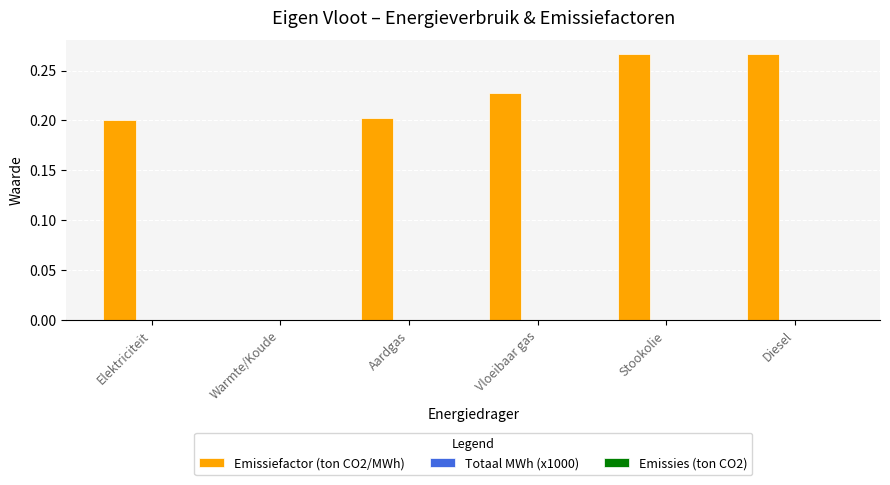

The chart shows a value of 0.1 at Vloeibaar gas. True or false?

False